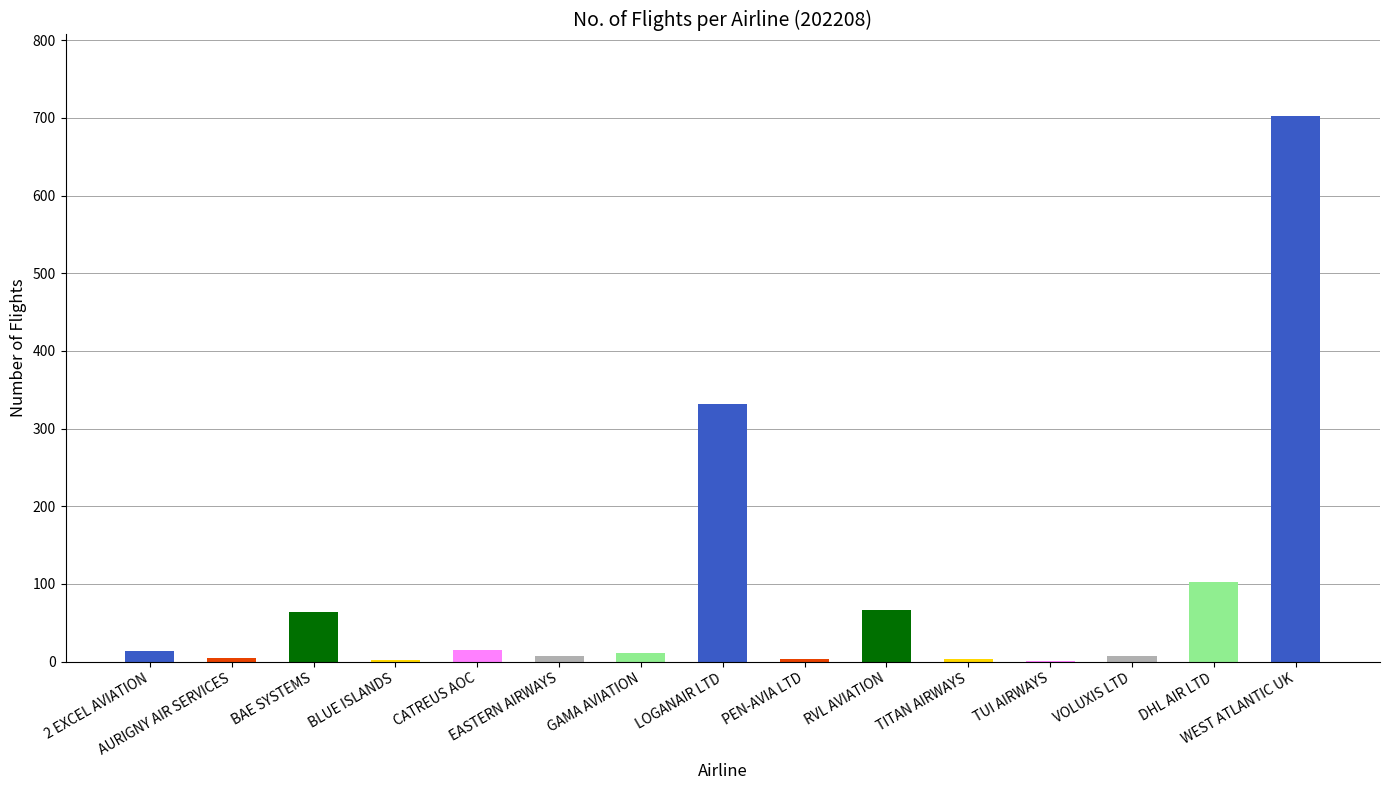

What is the approximate value at 2 EXCEL AVIATION, to the nearest 10?

10